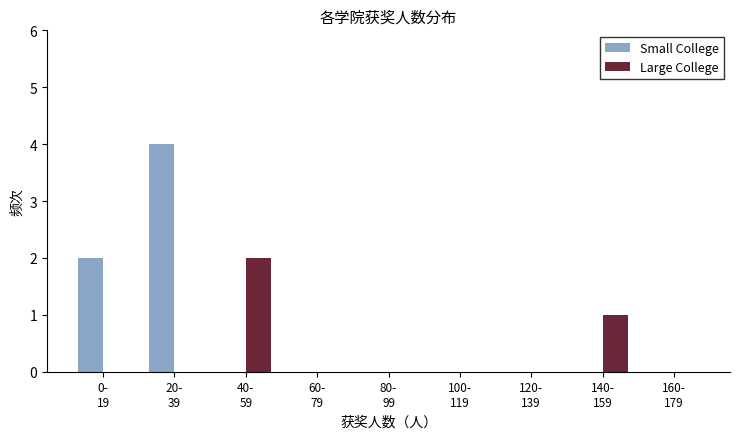

Which series has the largest total across all categories?

Small College